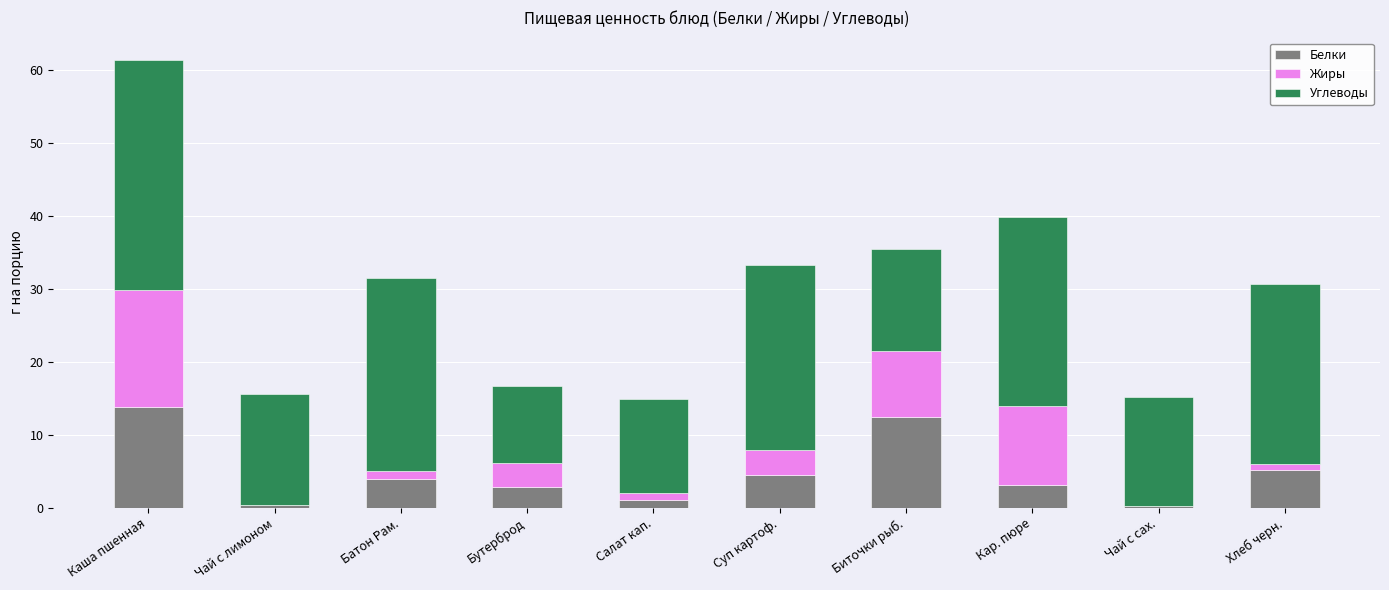

At which category is the sum across all series the highest?

Каша пшенная